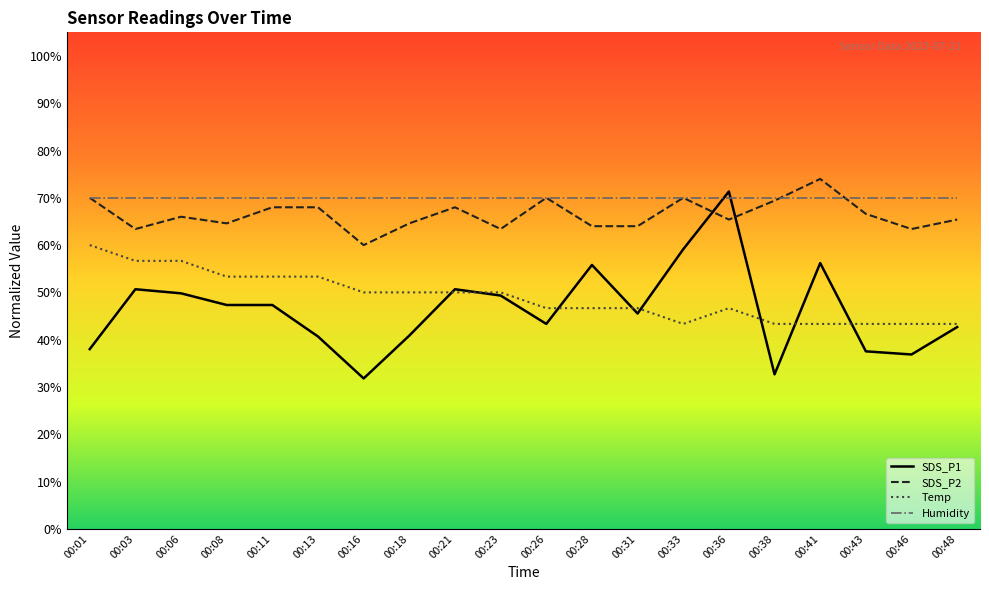

What is the total value across all series at 00:41?

243.5